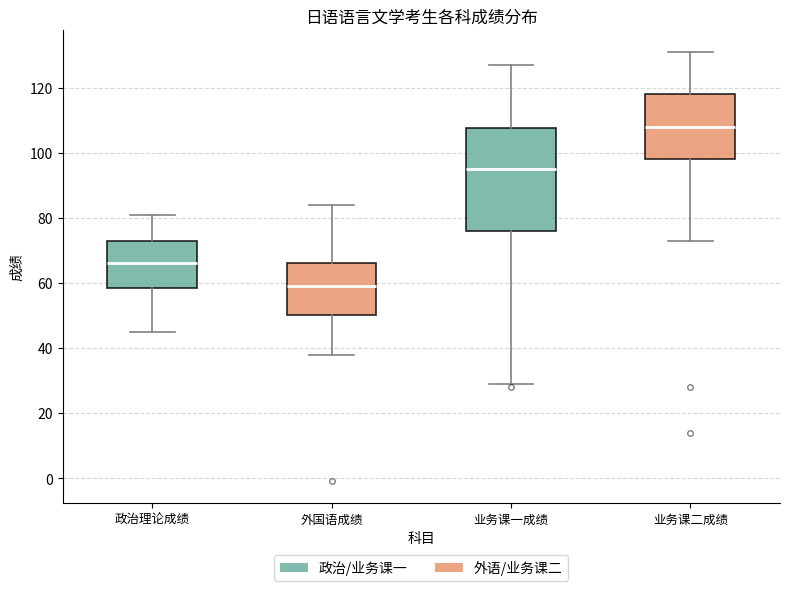

Reading left to right, read every box against the y-axis: the position of its median line, the range the box covers, and the ends of its whiskers. The values are not printed on the chart, so give them approximately, as read against the axis.

政治理论成绩: median 66, box 58 to 74, whiskers 46 to 82
外国语成绩: median 60, box 50 to 66, whiskers 38 to 84
业务课一成绩: median 96, box 76 to 108, whiskers 30 to 128
业务课二成绩: median 108, box 98 to 118, whiskers 74 to 132